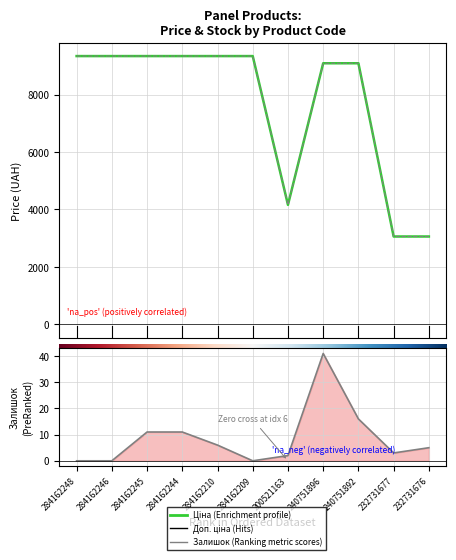

What is the value of the Залишок point at the 7th from the left?

2.0